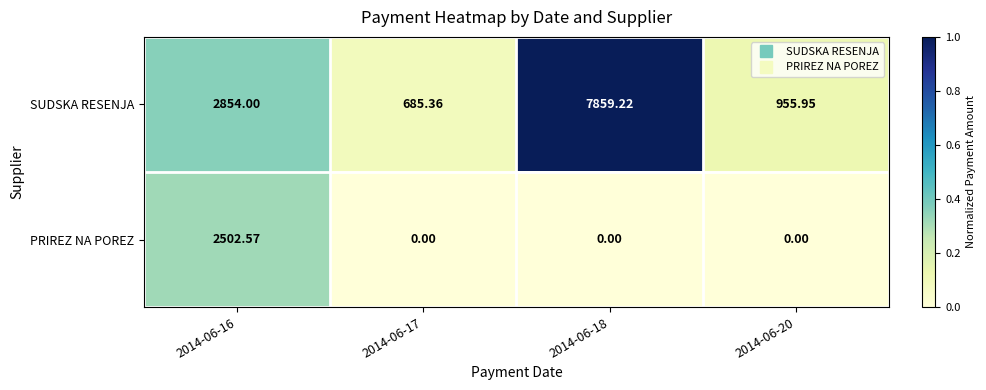

Which series has the largest total across all categories?

SUDSKA RESENJA